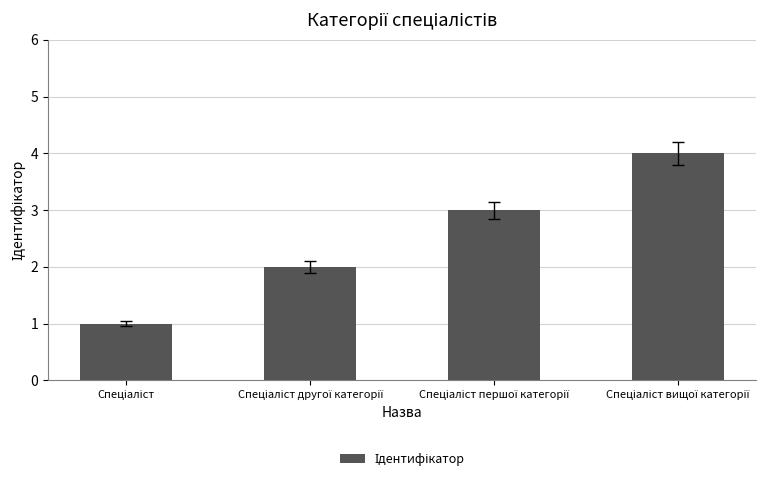

What is the difference between the maximum and minimum values?

3